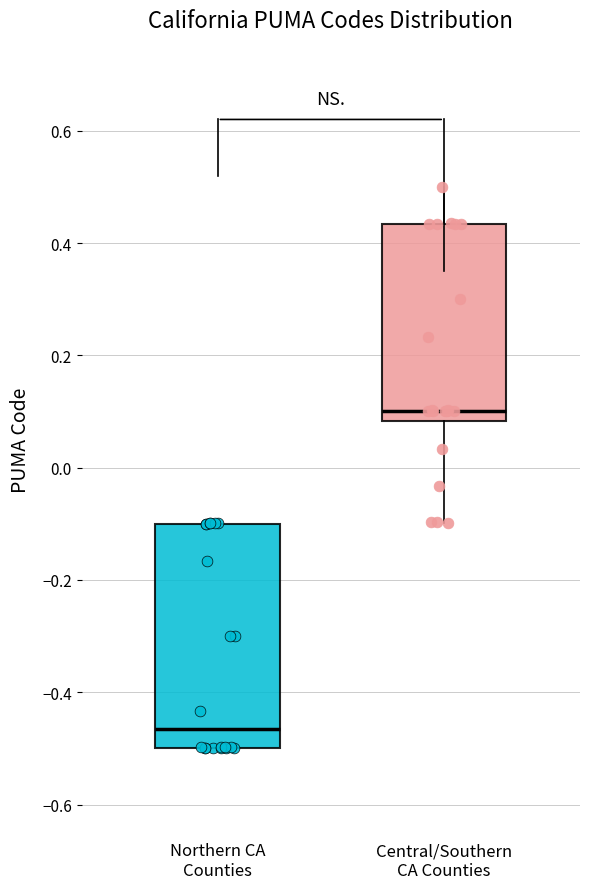

Reading left to right, read every box against the y-axis: the position of its median line, the range the box covers, and the ends of its whiskers. The values are not printed on the chart, so give them approximately, as read against the axis.

Northern CA Counties: median -0.46, box -0.50 to -0.10, whiskers -0.50 to -0.10
Central/Southern CA Counties: median 0.10, box 0.08 to 0.44, whiskers -0.10 to 0.50